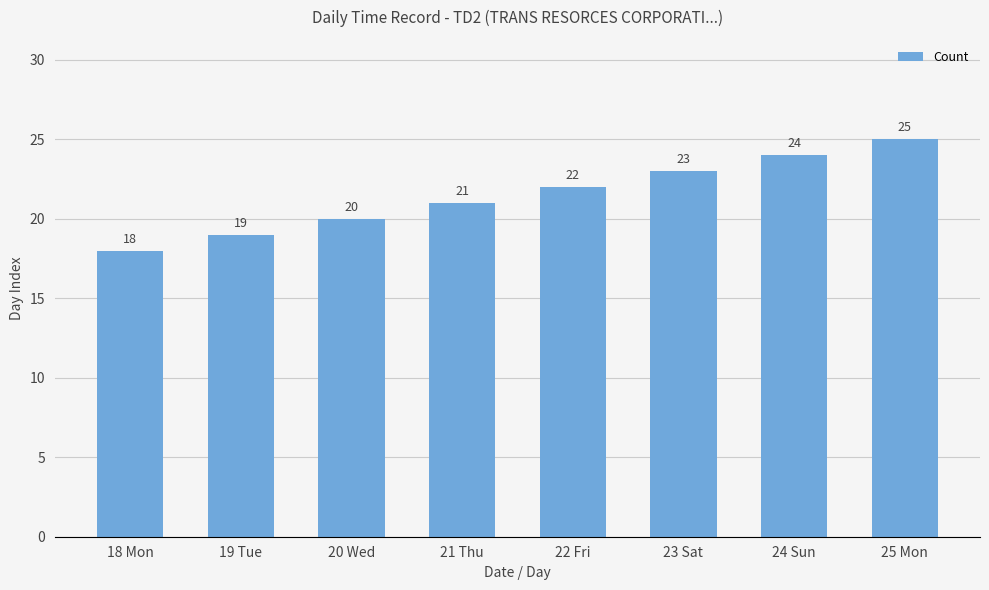

What is the sum of the values at 23 Sat and 21 Thu?

44